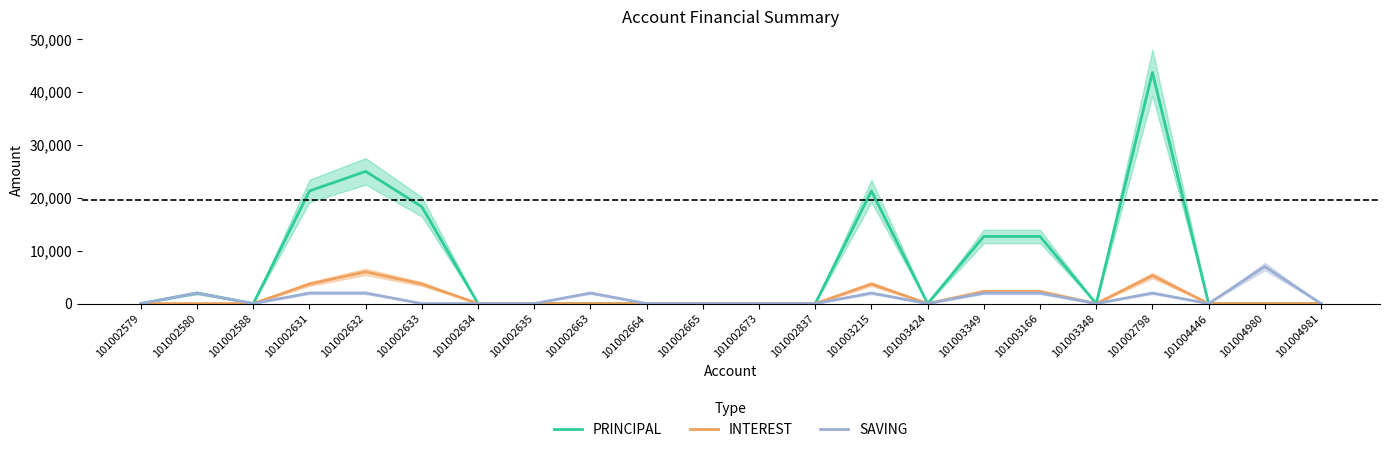

Does the chart display data point markers on the line(s)?

No